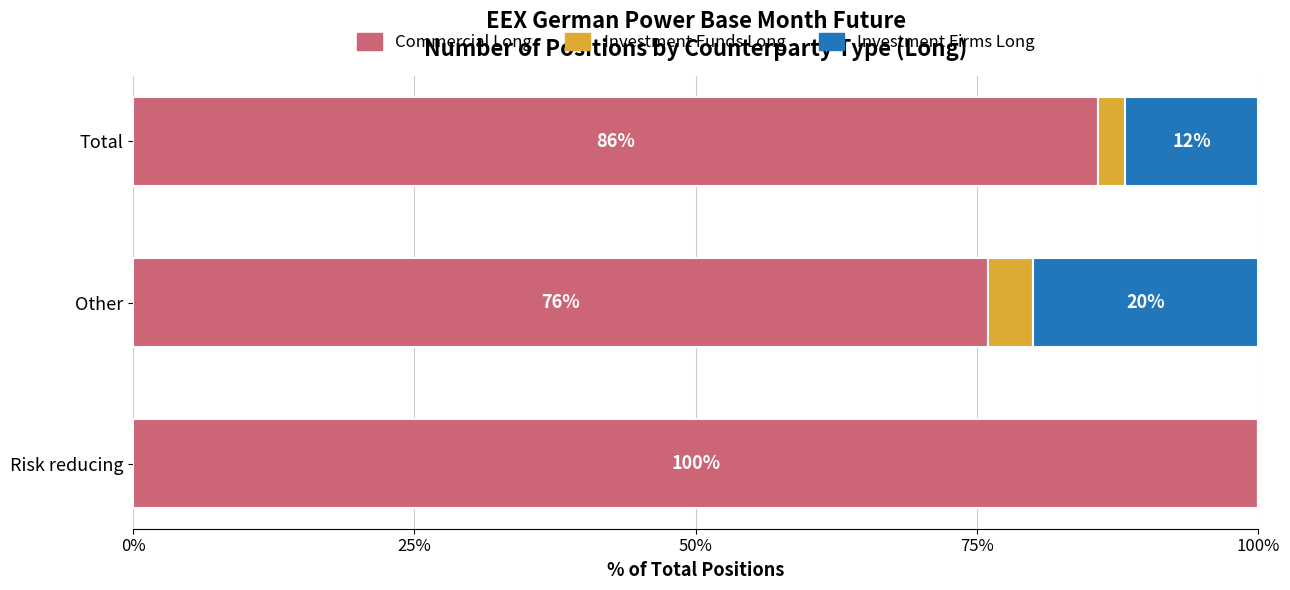

Where is Commercial Long nearest to the value 87?

Total